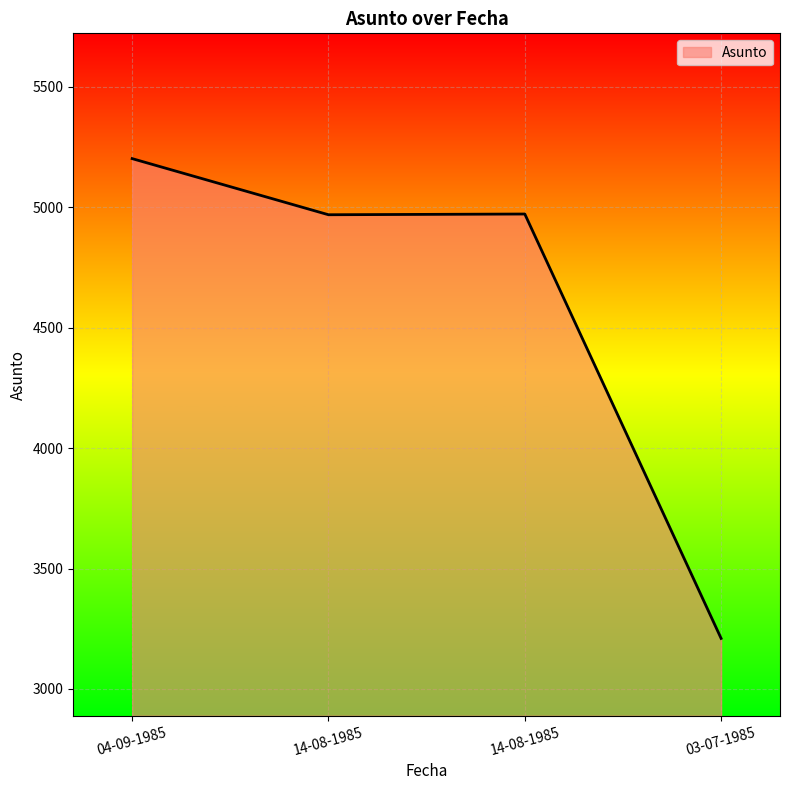

Count the number of categories in the chart.

4